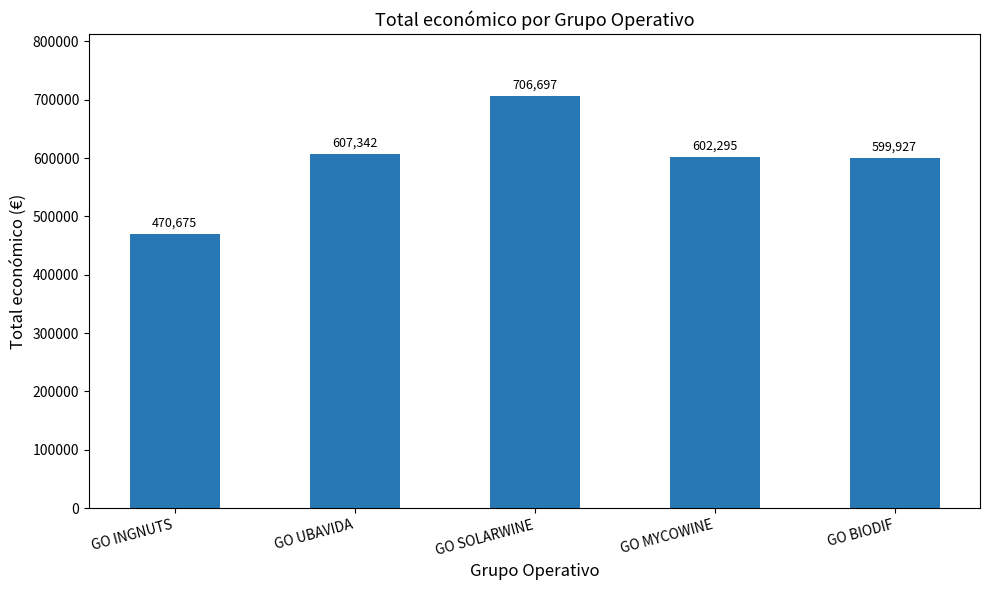

Which label corresponds to the smallest value in the chart?

GO INGNUTS